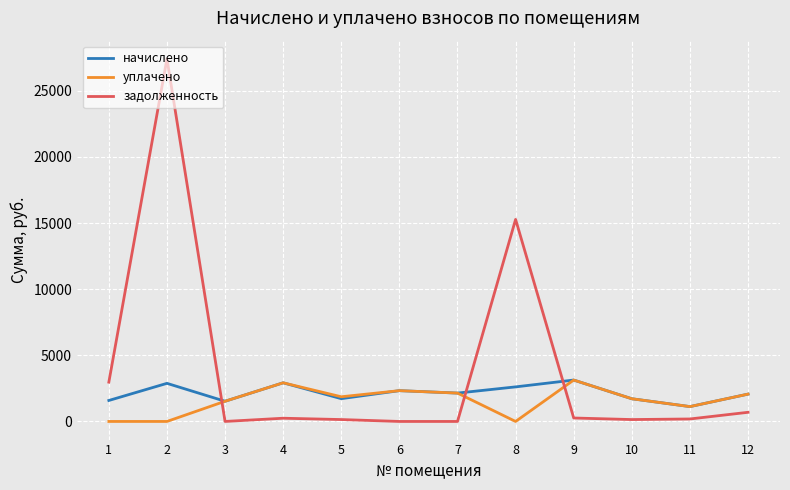

Between which two adjacent categories do задолженность and начислено first intersect?

2 and 3